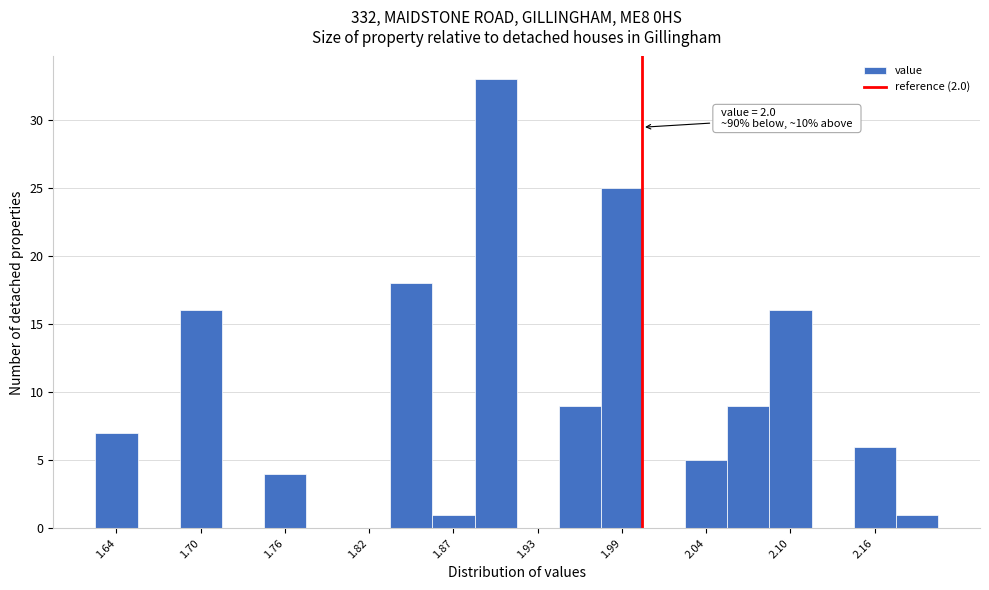

Read against the x-axis, roughly where is the centre of the tallest bar?

1.90